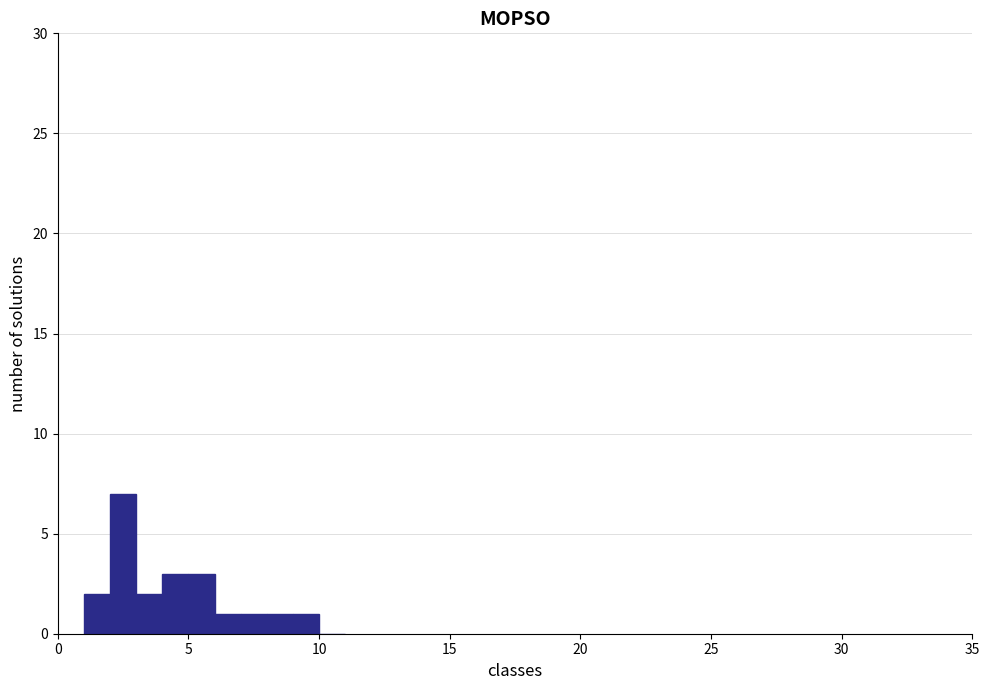

Around what value on the x-axis is the tallest bar? Give the approximate position of its centre, as read against the axis.

2.5